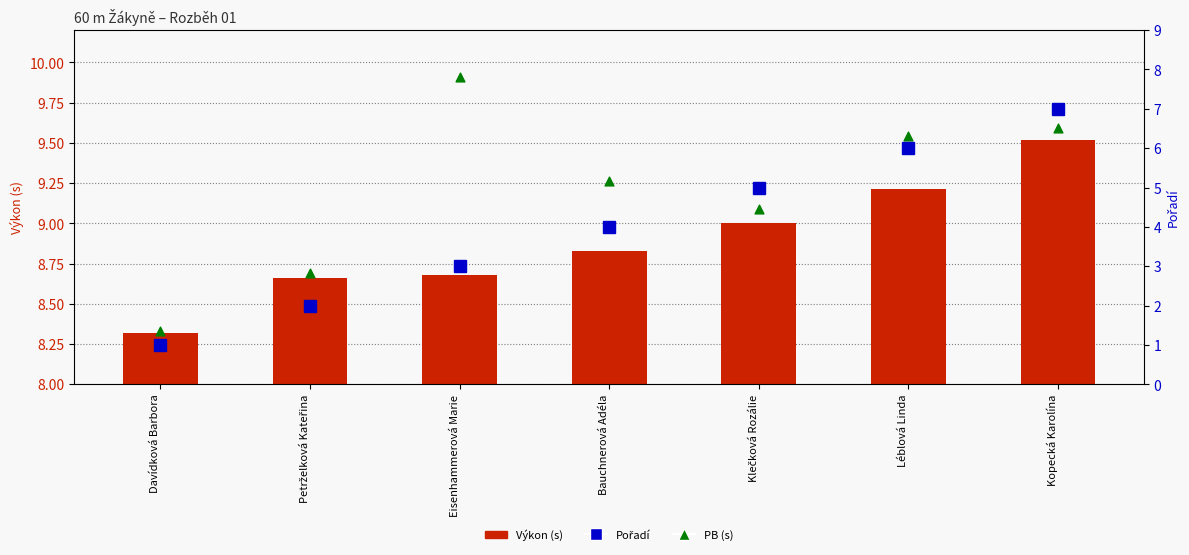

Which series contains the highest Y value?

PB (s)